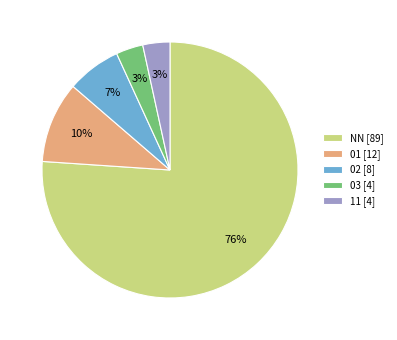

Is it true that NN is 83% of the pie?

False